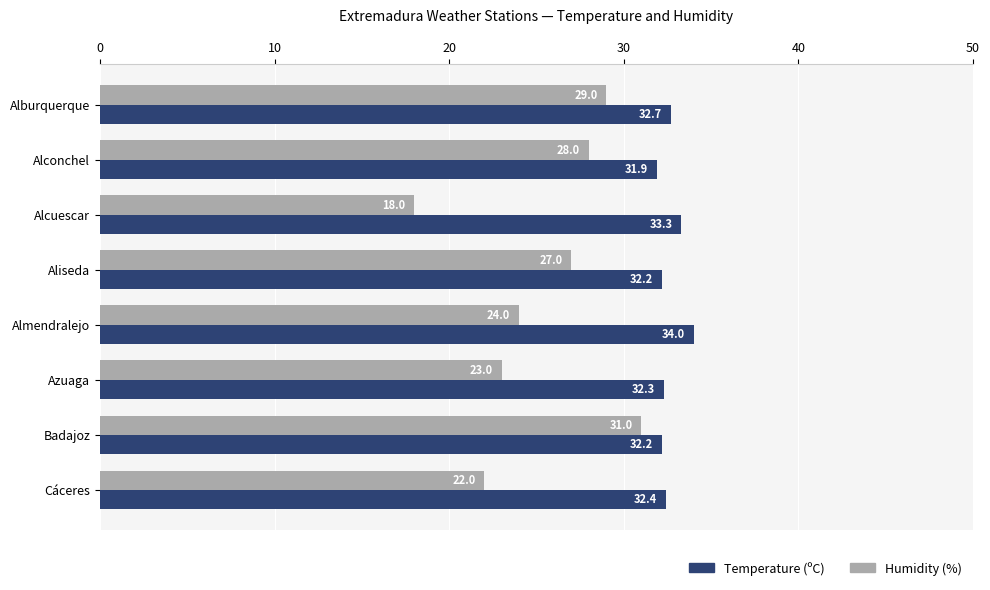

At which label does Temperature (ºC) reach its minimum?

Alconchel